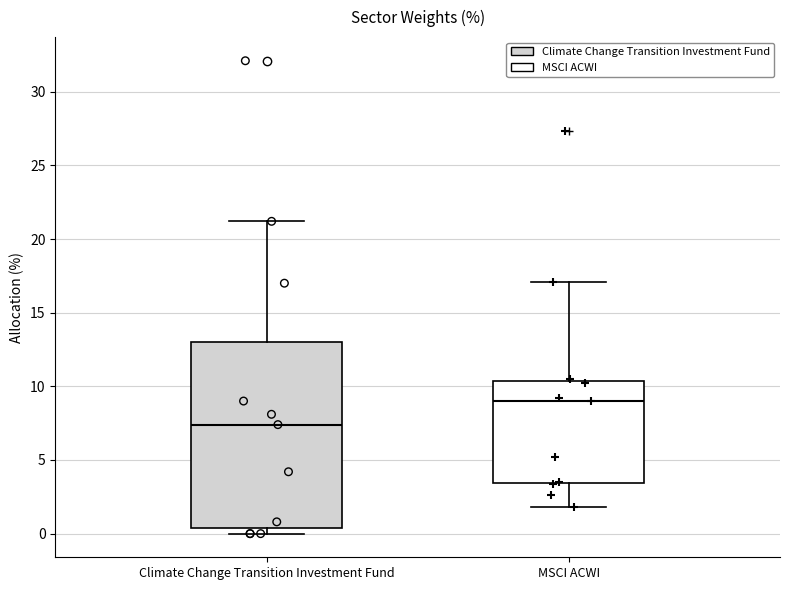

Which box is the tallest, from its lower edge to its upper edge?

Climate Change Transition Investment Fund